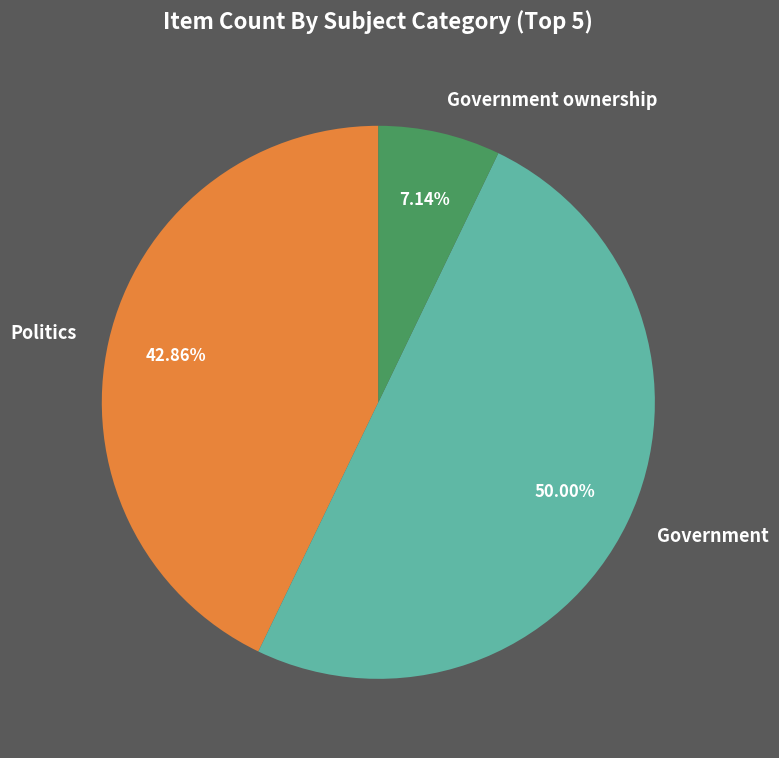

Does Politics account for over 50% of the chart?

No